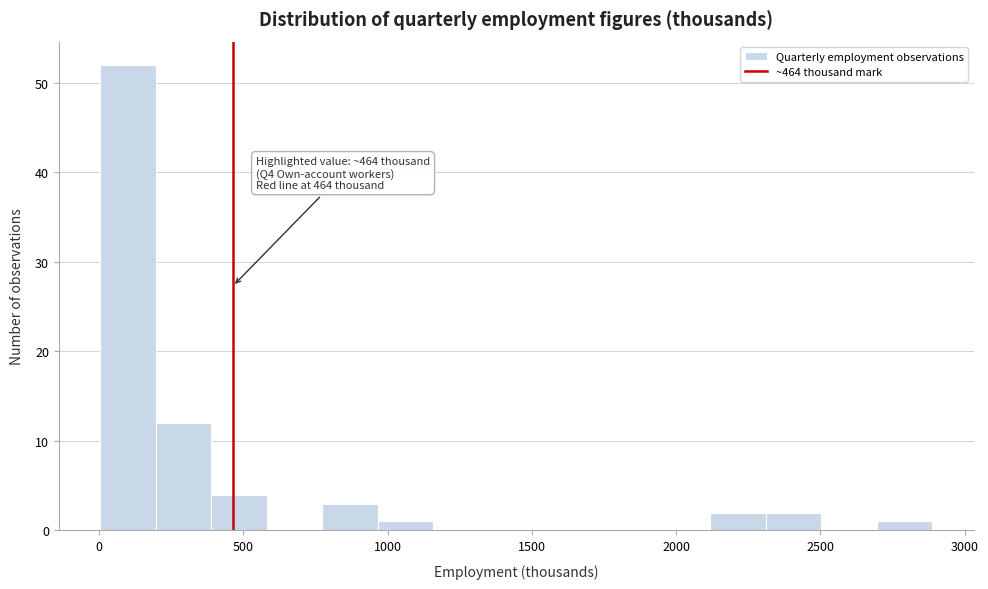

Around what value on the x-axis is the tallest bar? Give the approximate position of its centre, as read against the axis.

100